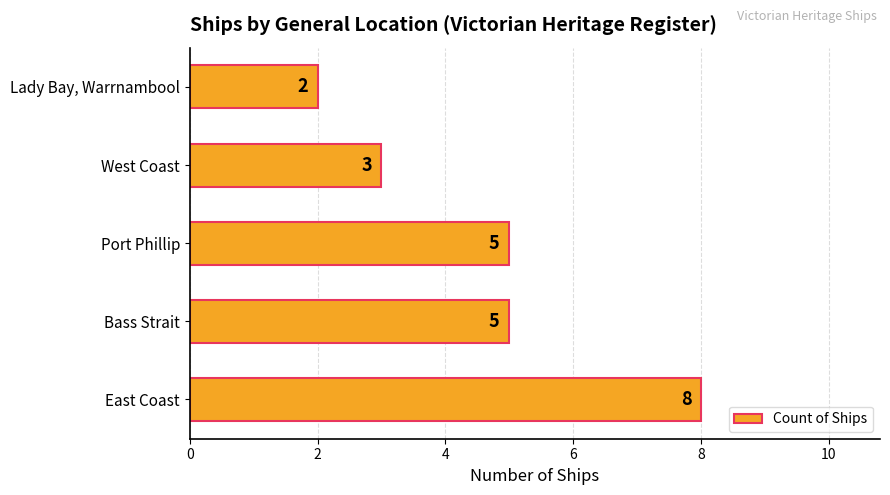

What is the ratio of the value at Lady Bay, Warrnambool to the value at Bass Strait?

0.4